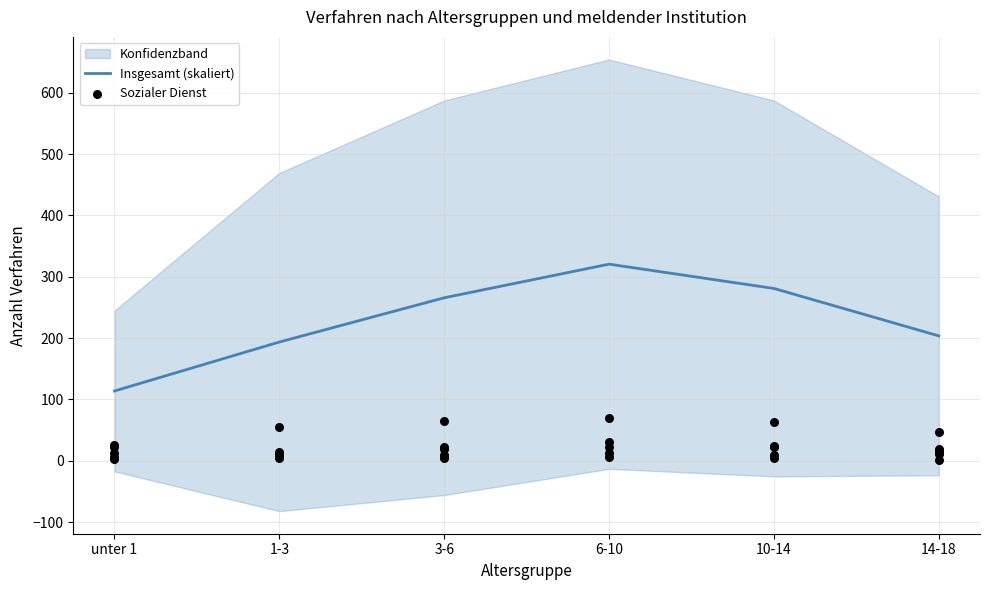

What are all the series names shown in the legend?

Insgesamt (skaliert), Sozialer Dienst